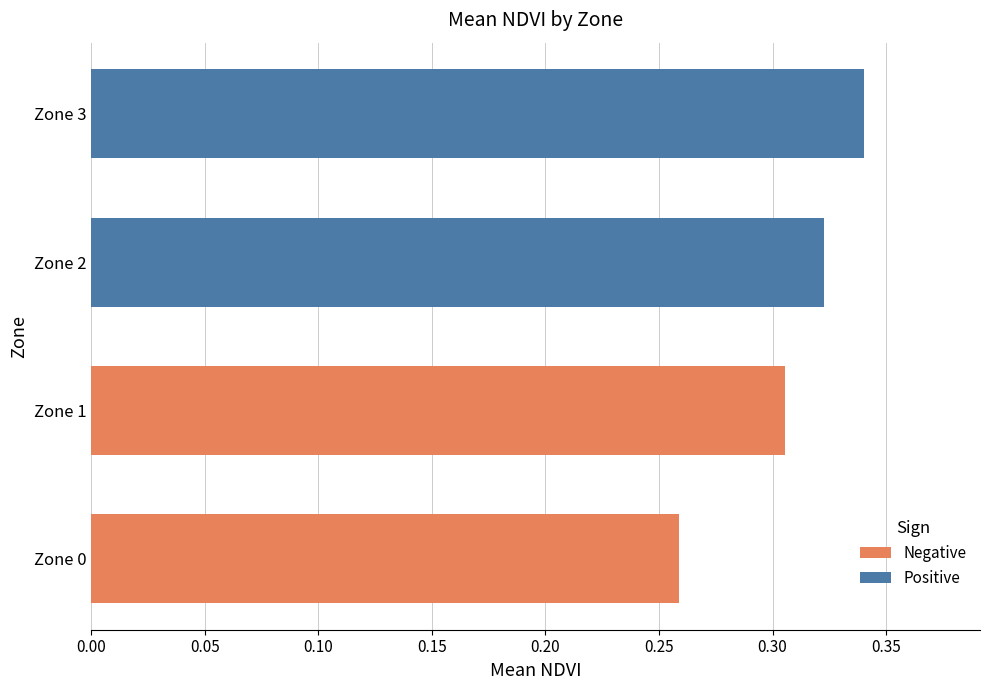

True or false: the data shows 0.2 at Zone 3.

False